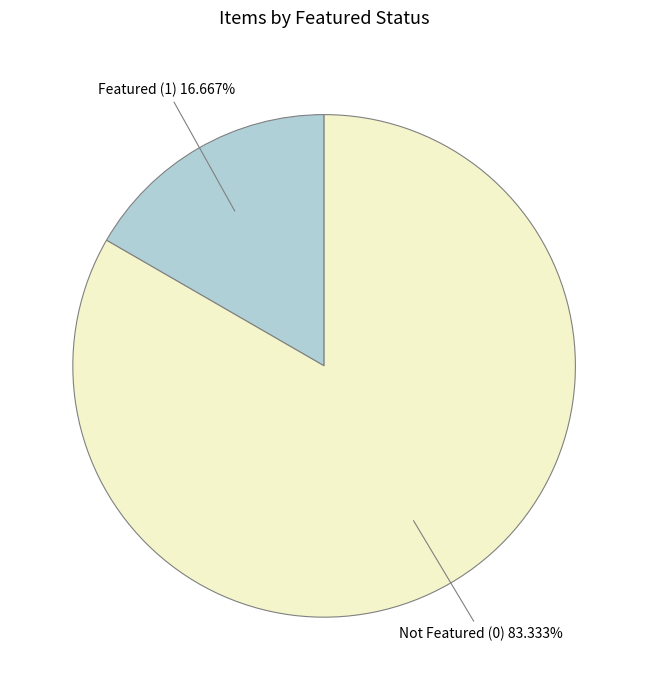

Rank the categories by value from lowest to highest.

Featured (1), Not Featured (0)